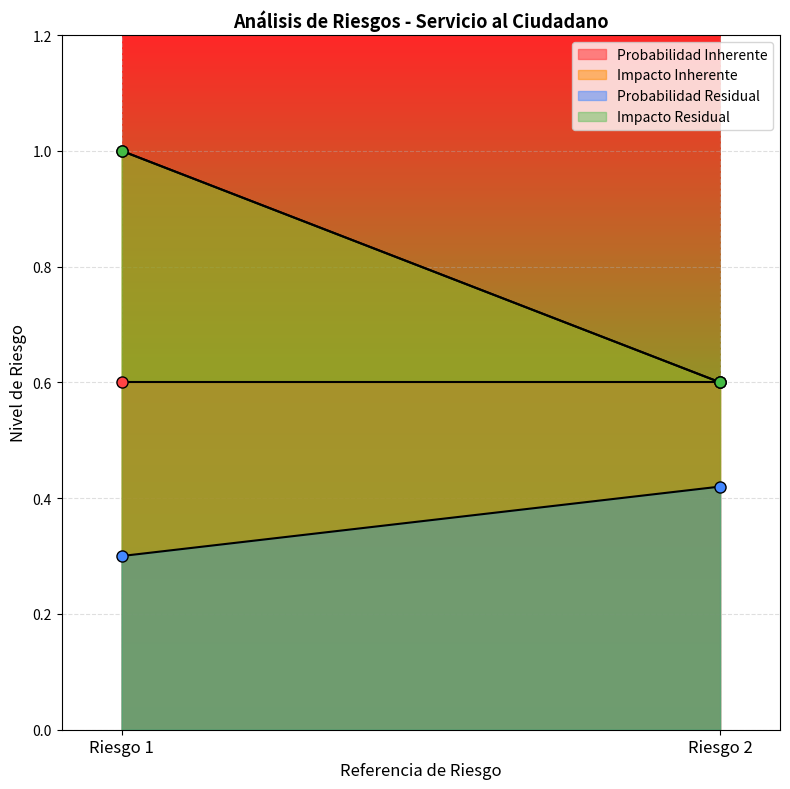

What is the sum of all Impacto Inherente values?

1.6